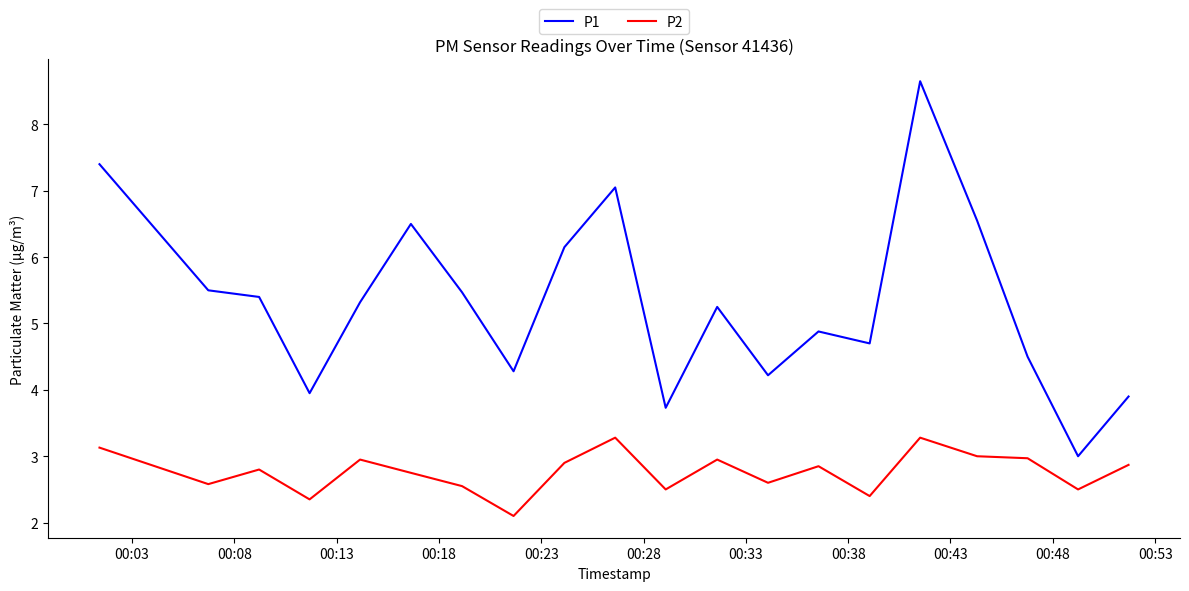

Rank the series by their maximum value, from highest to lowest.

P1, P2